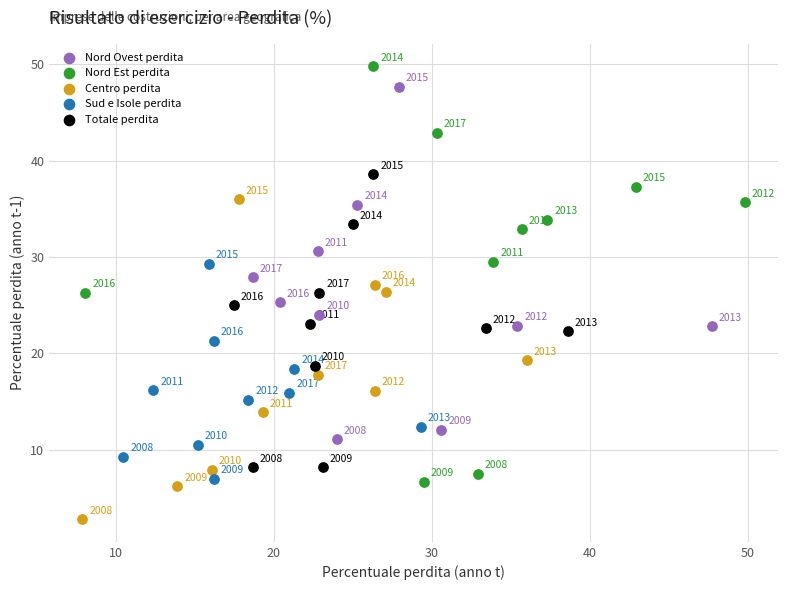

Which series reaches the minimum Y coordinate?

Centro perdita